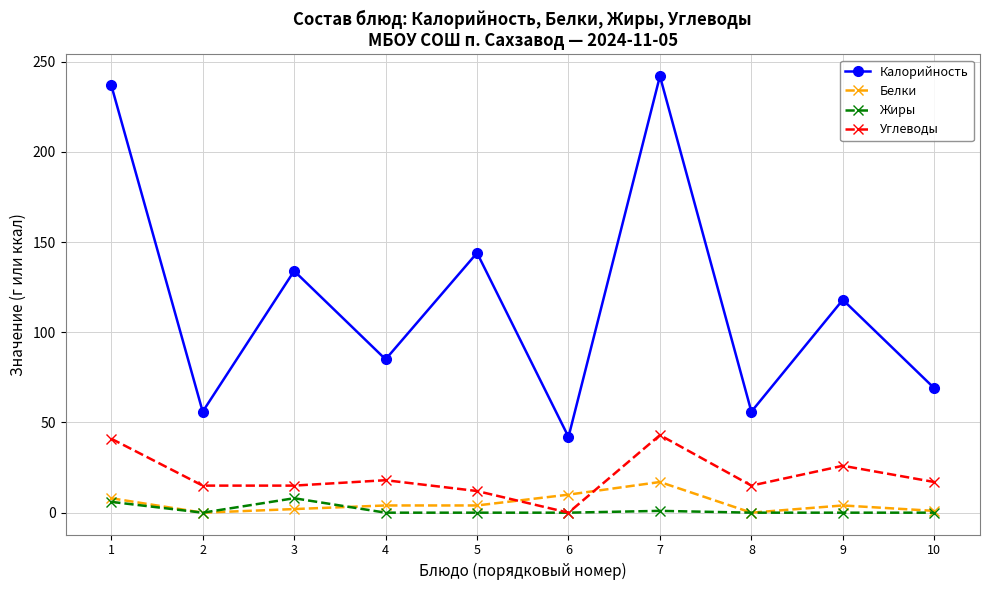

What is the spread (max minus min) of values at 3?

132